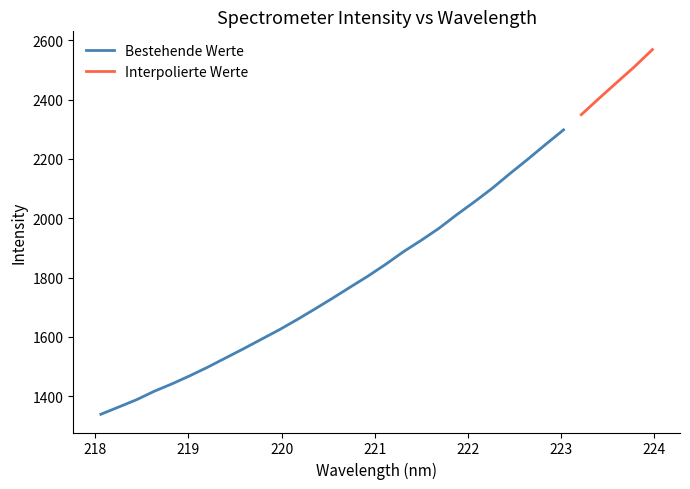

What is the lowest value of the Bestehende Werte series?

1339.0